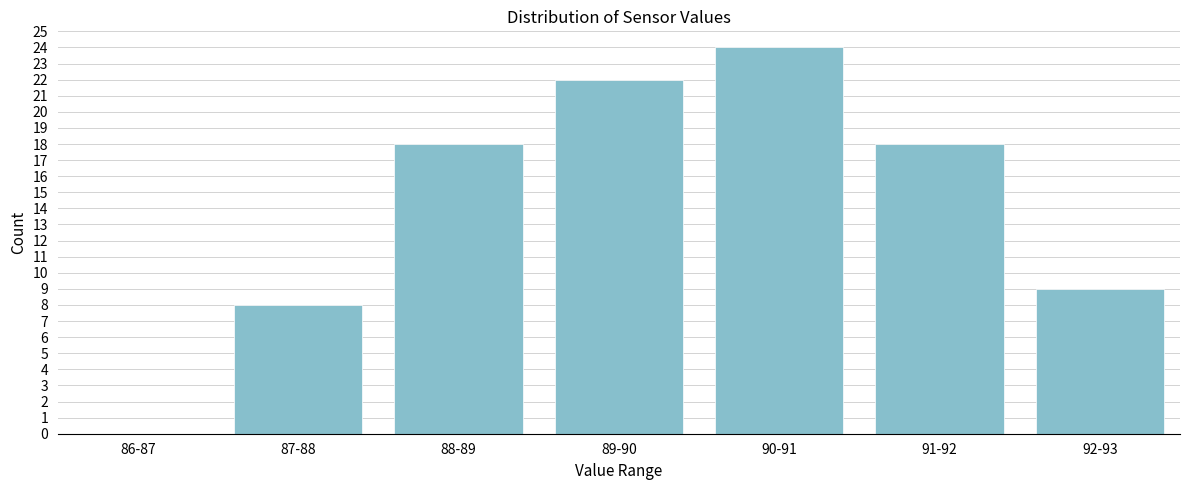

Reading right to left, what are all the values shown in this chart?

92-93=9	91-92=18	90-91=24	89-90=22	88-89=18	87-88=8	86-87=0